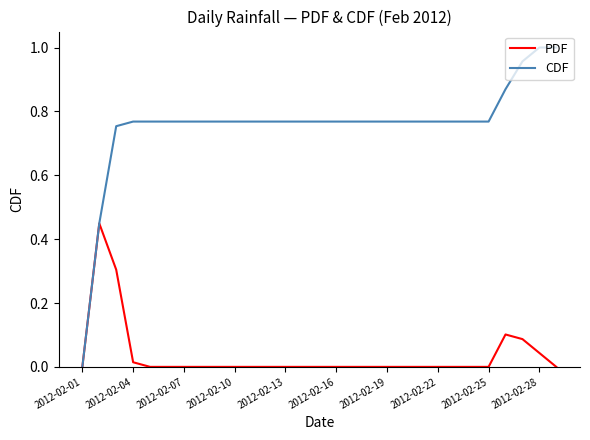

What are all the series names shown in the legend?

PDF, CDF